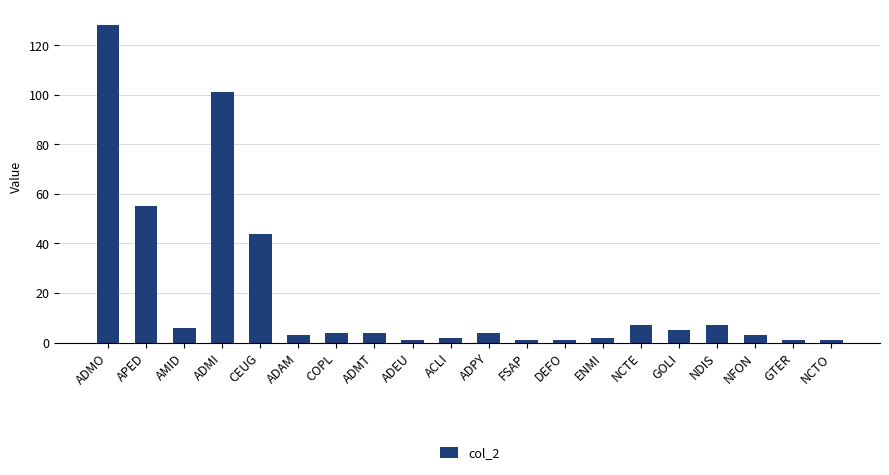

The chart shows a value of 3 at ADAM. True or false?

True